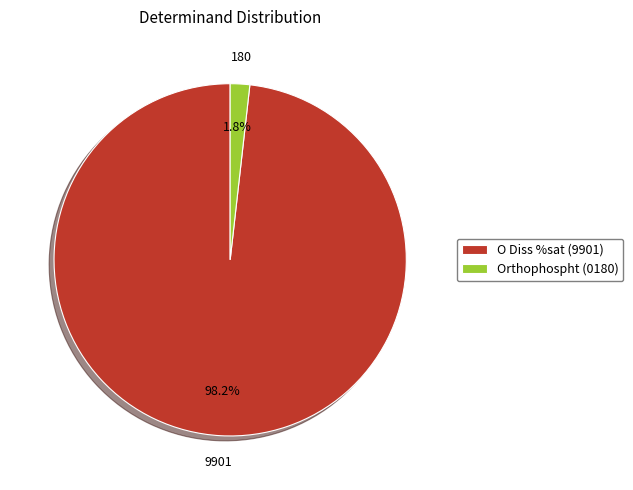

How many slices are in this pie chart?

2